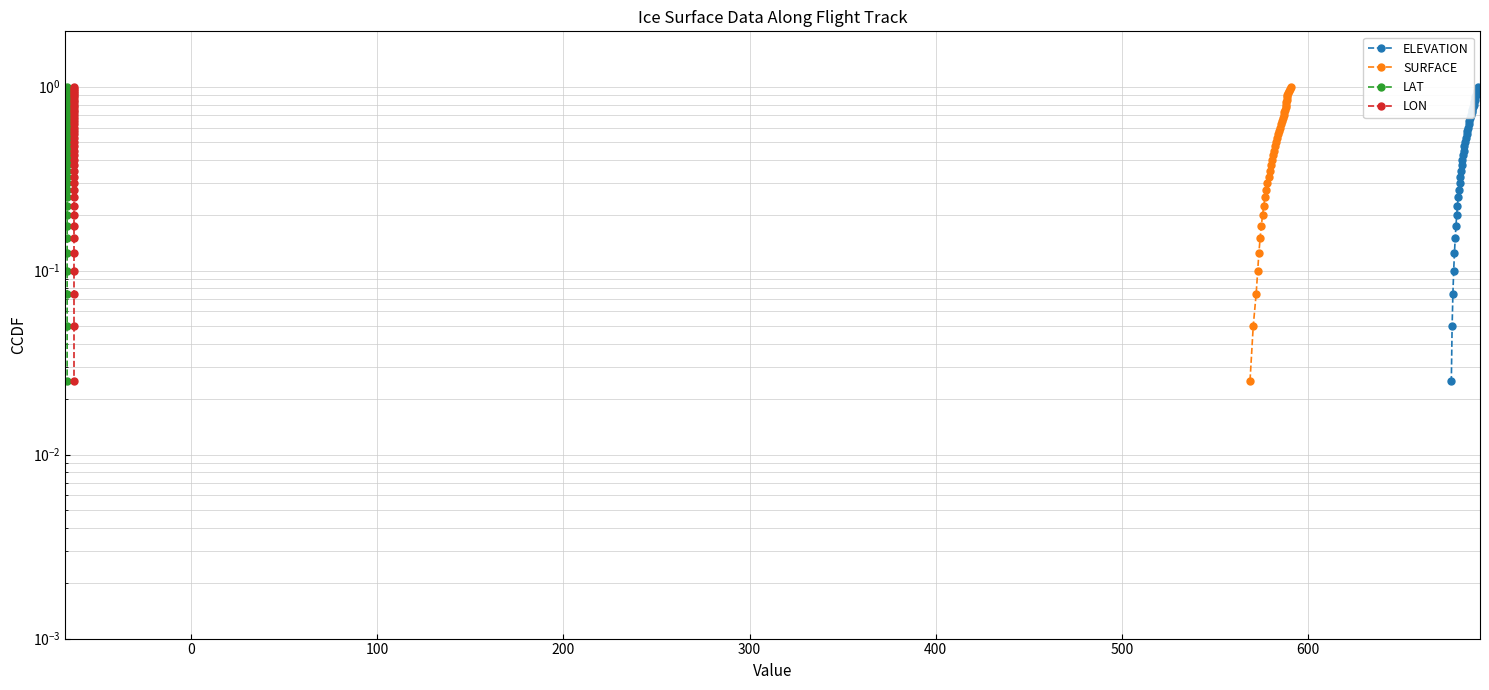

Which series has the largest range (max minus min)?

ELEVATION